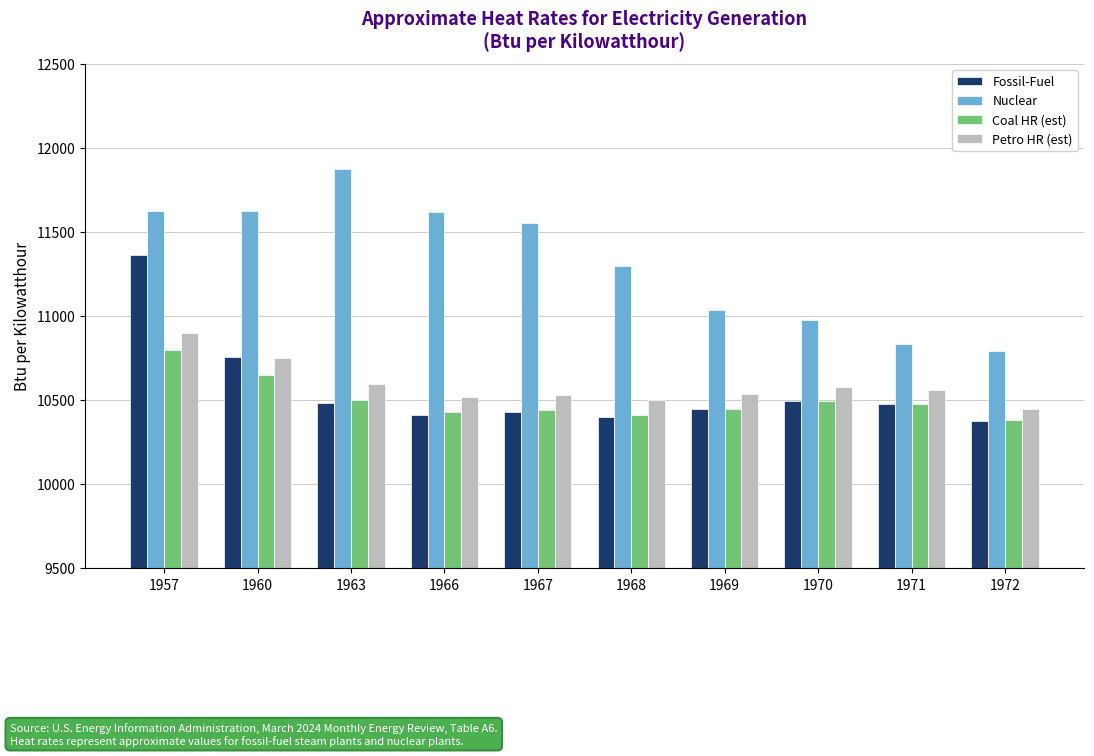

How many groups of bars are there?

10